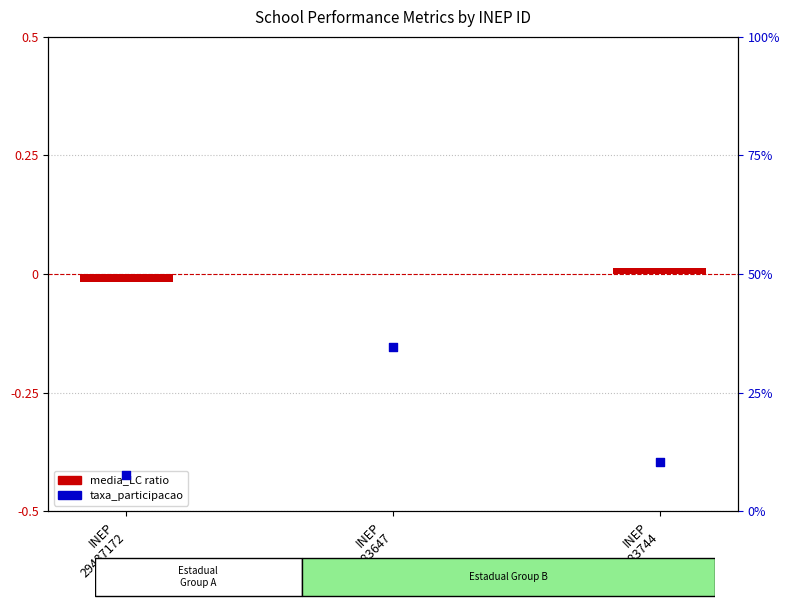

What is the total value across all series at INEP
29437172?

0.1